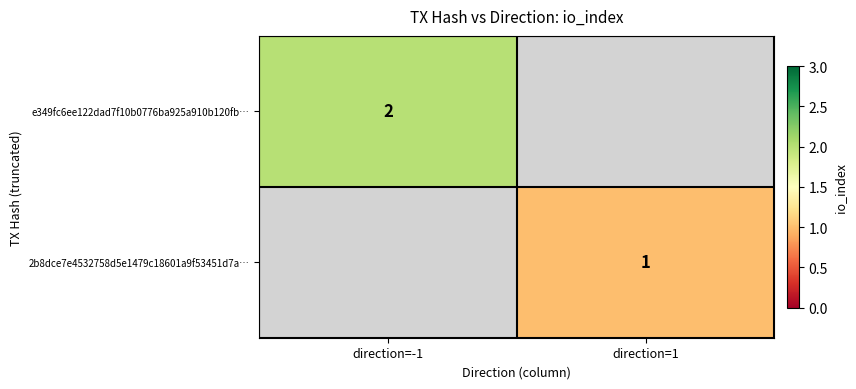

What is the greatest value displayed?

2.0